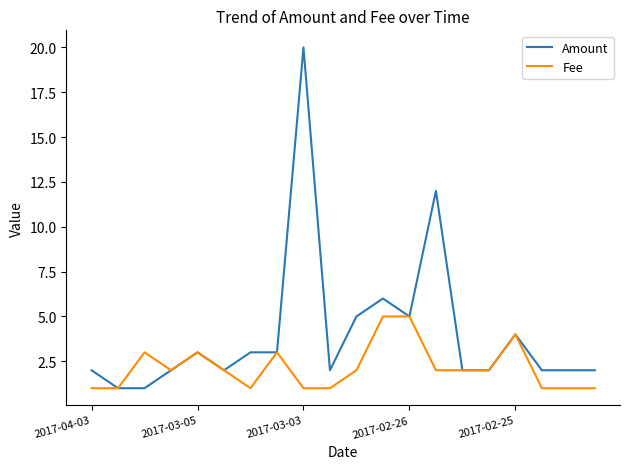

Reading left to right, extract all data points from this chart.

Amount: 2.0	1.0	1.0	2.0	3.0	2.0	3.0	3.0	20.0	2.0	5.0	6.0	5.0	12.0	2.0	2.0	4.0	2.0	2.0	2.0
Fee: 1.0	1.0	3.0	2.0	3.0	2.0	1.0	3.0	1.0	1.0	2.0	5.0	5.0	2.0	2.0	2.0	4.0	1.0	1.0	1.0